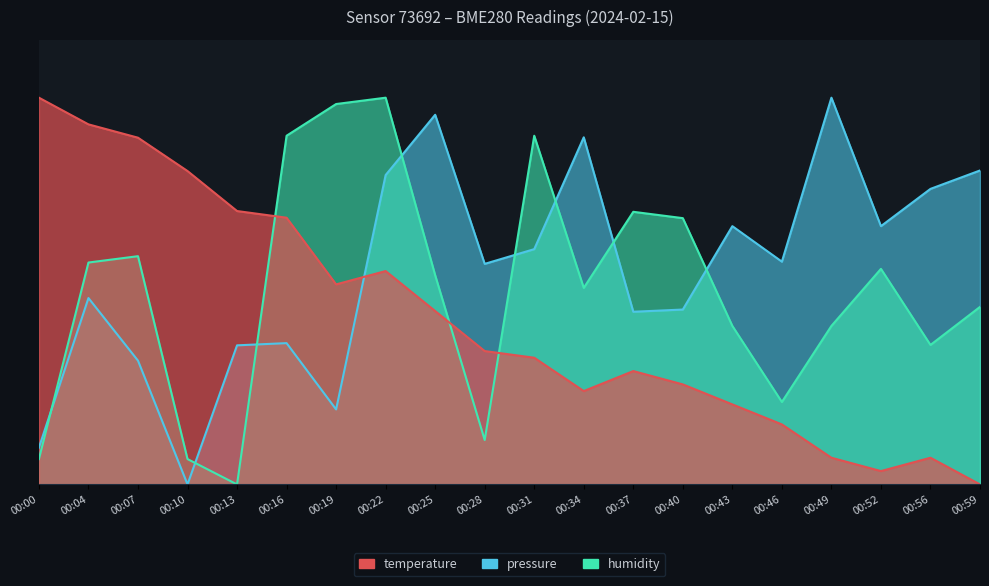

Where is the first local maximum for pressure?

00:04